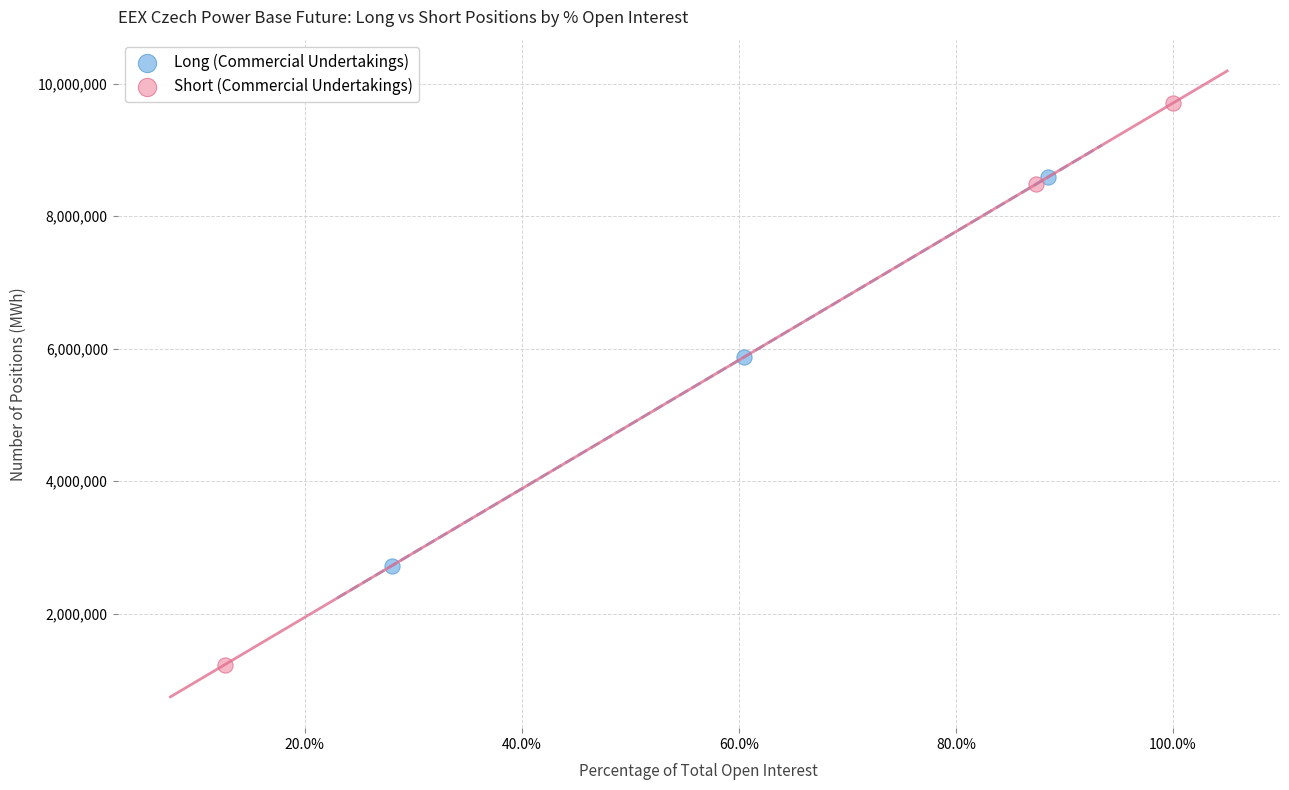

Which series has the widest spread of Y values?

Short (Commercial Undertakings)